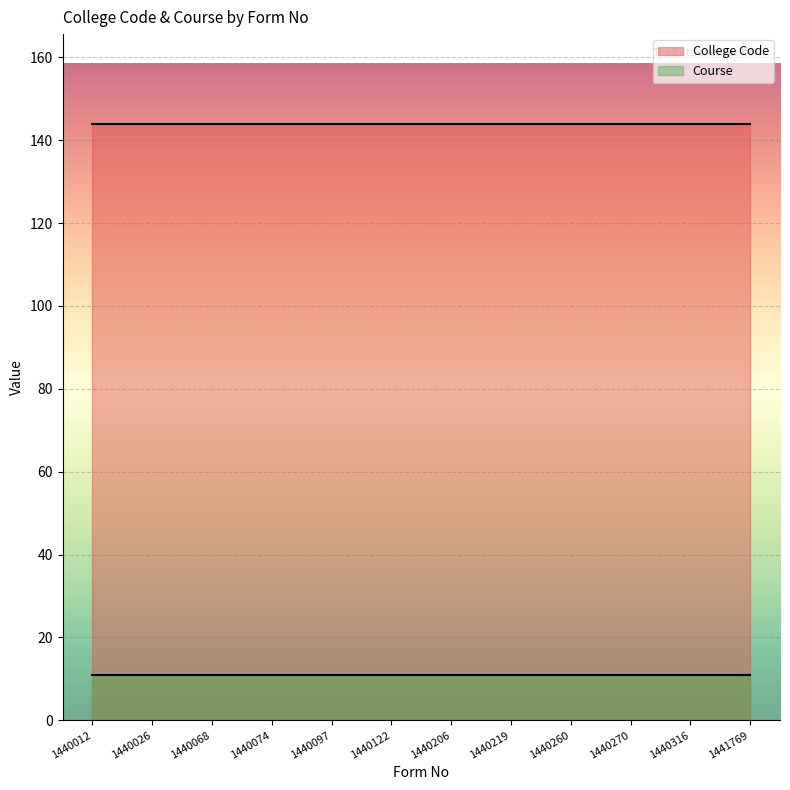

True or false: College Code has a value of 144 at 1440219.

True